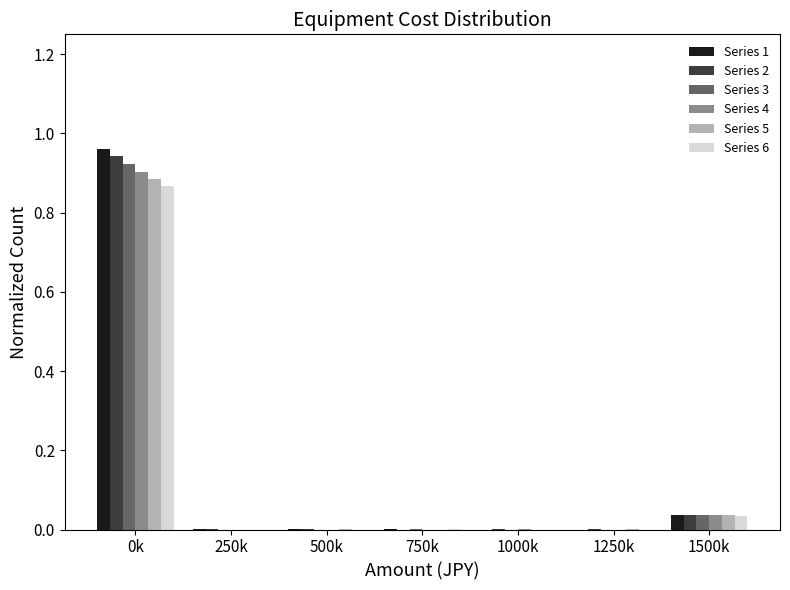

The value of Series 6 at 1250k is -0.3. True or false?

False